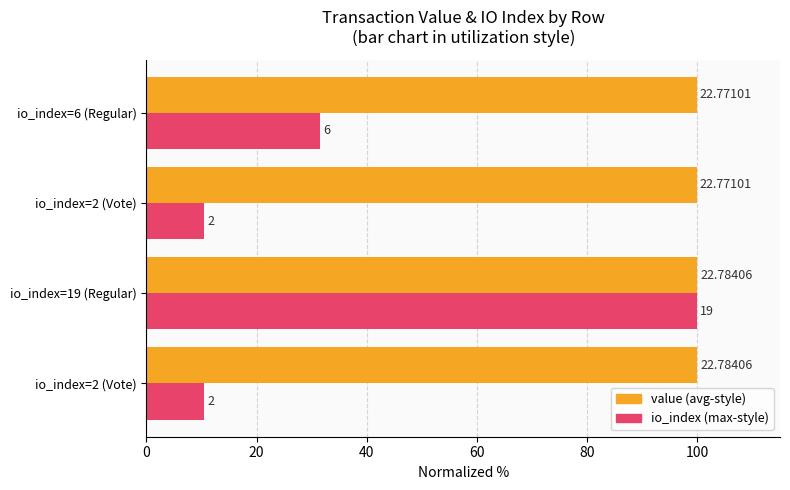

What are all the series names shown in the legend?

value (avg-style), io_index (max-style)